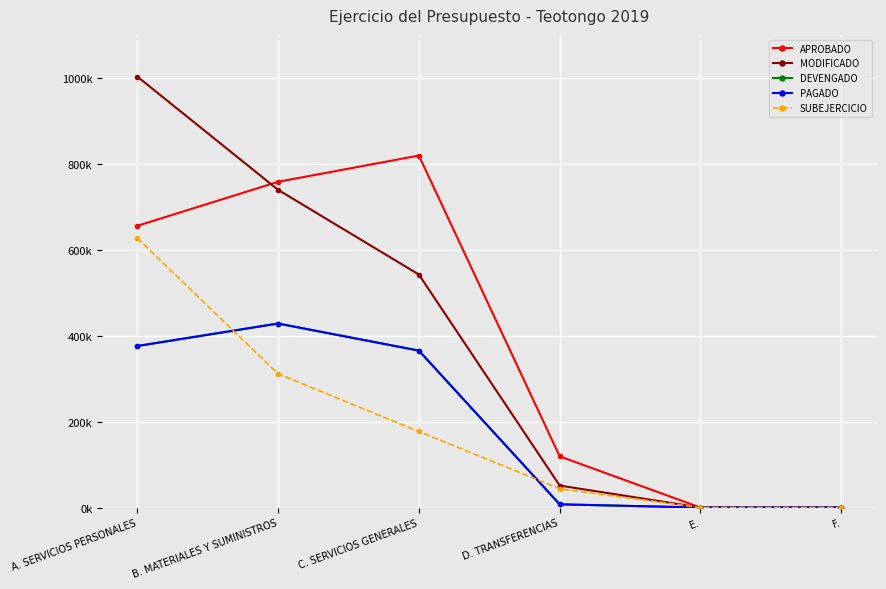

How many interior local peaks does the DEVENGADO series have?

1